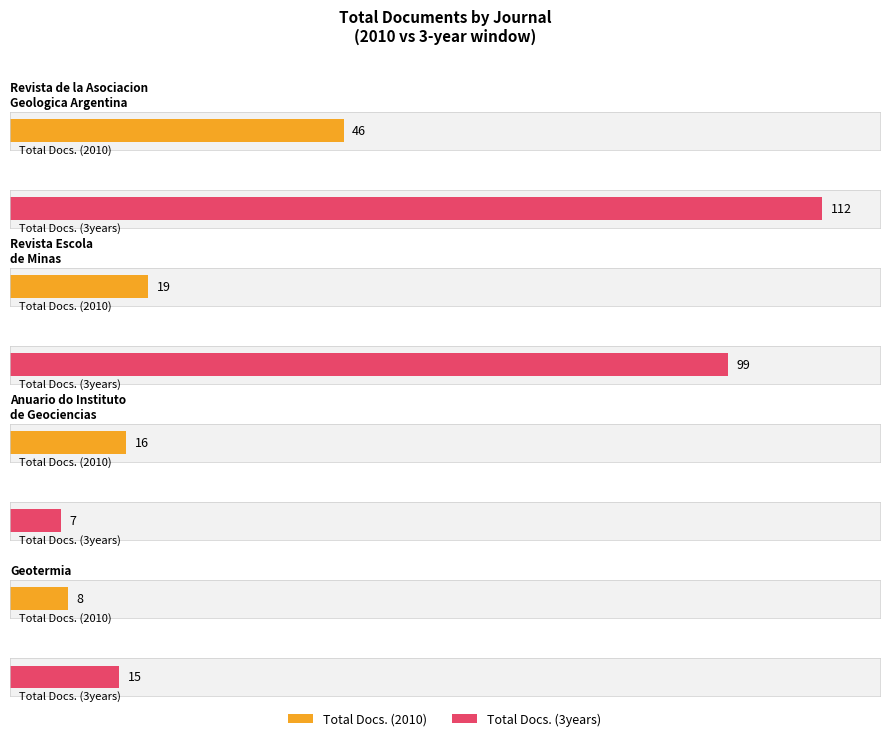

What are all the series names shown in the legend?

Total Docs. (2010), Total Docs. (3years)